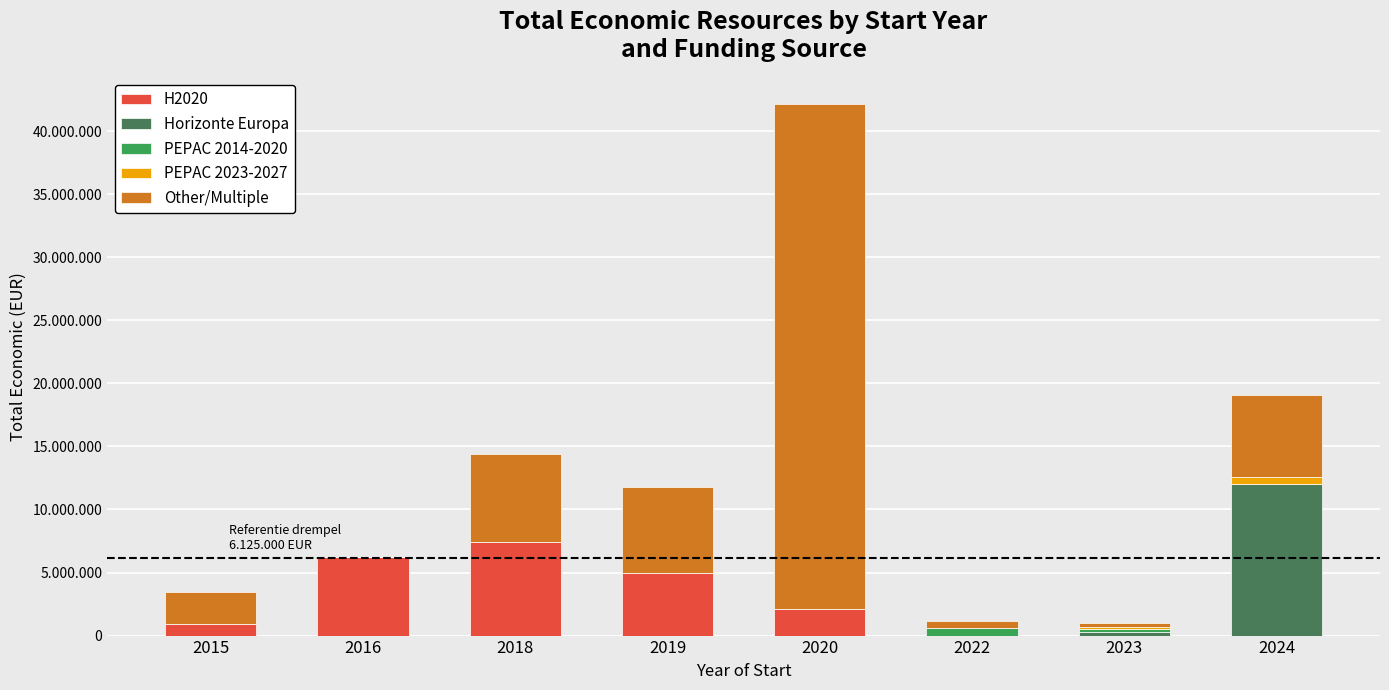

Rank the series at 2016 from highest to lowest value.

H2020, Horizonte Europa, PEPAC 2014-2020, PEPAC 2023-2027, Other/Multiple